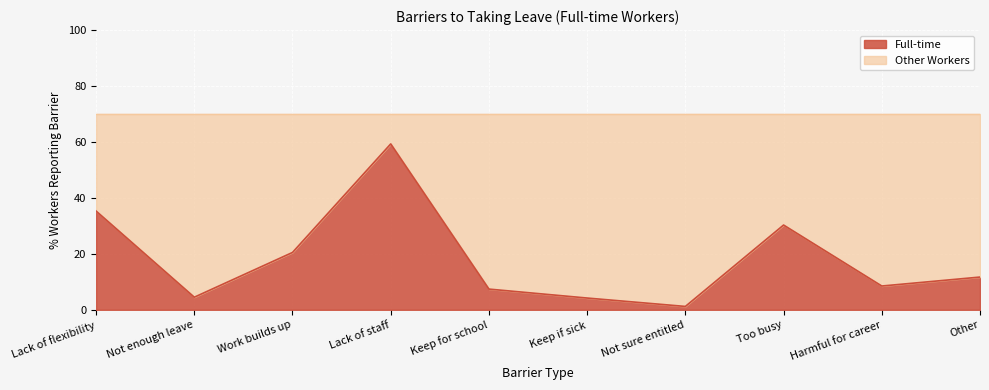

What is the value of the 4th point from the left?

59.3